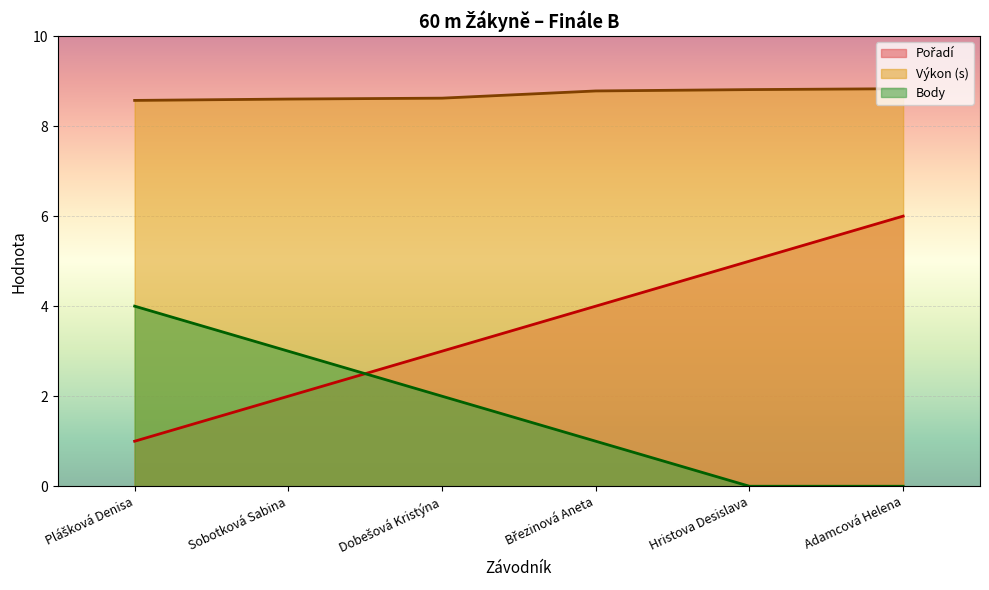

How many Body values are between 0 and 3?

5